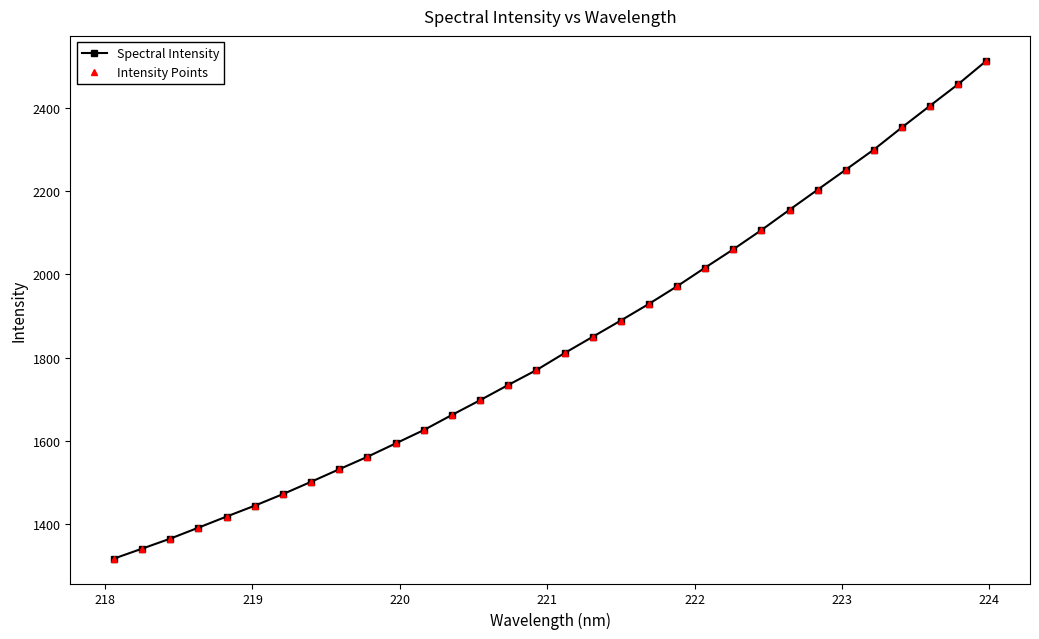

Does the chart have visible grid lines?

No